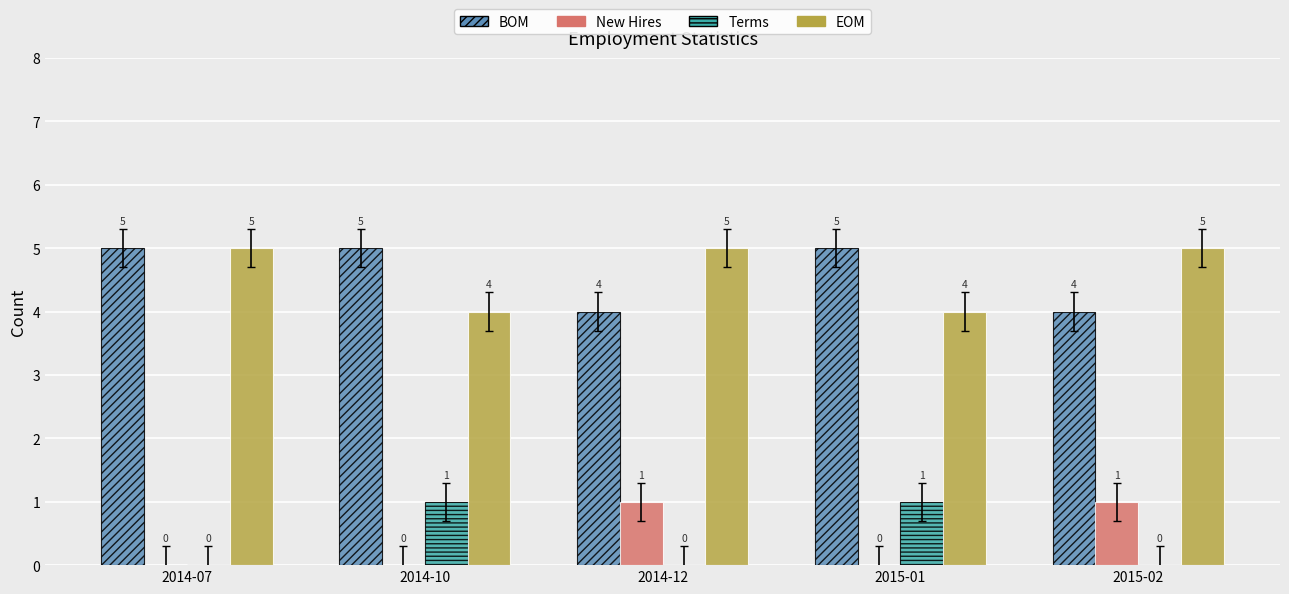

How many New Hires values are between 0 and 1?

5